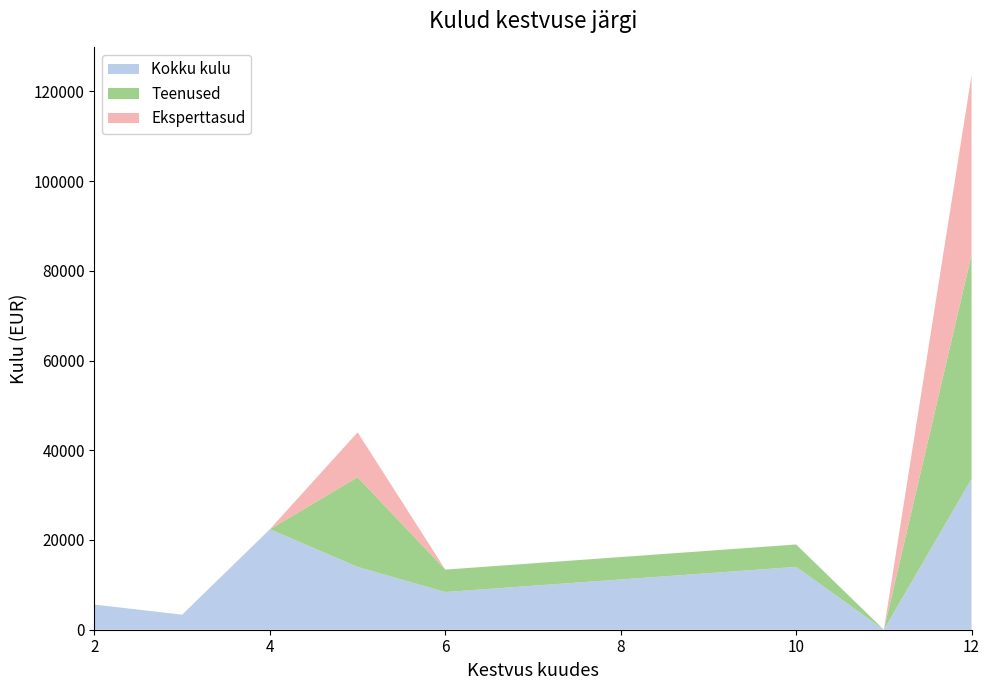

What is the maximum value for Kokku kulu?

33600